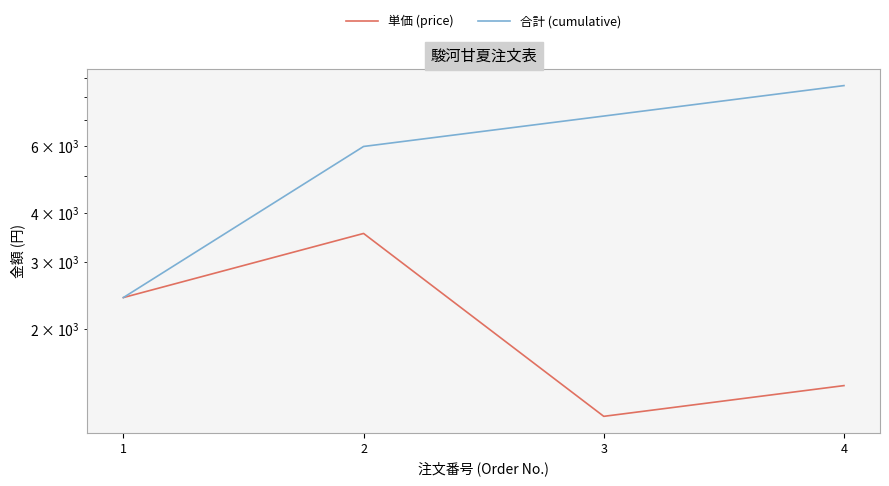

True or false: 合計 (cumulative) has more than 0 points higher than both neighbors.

False